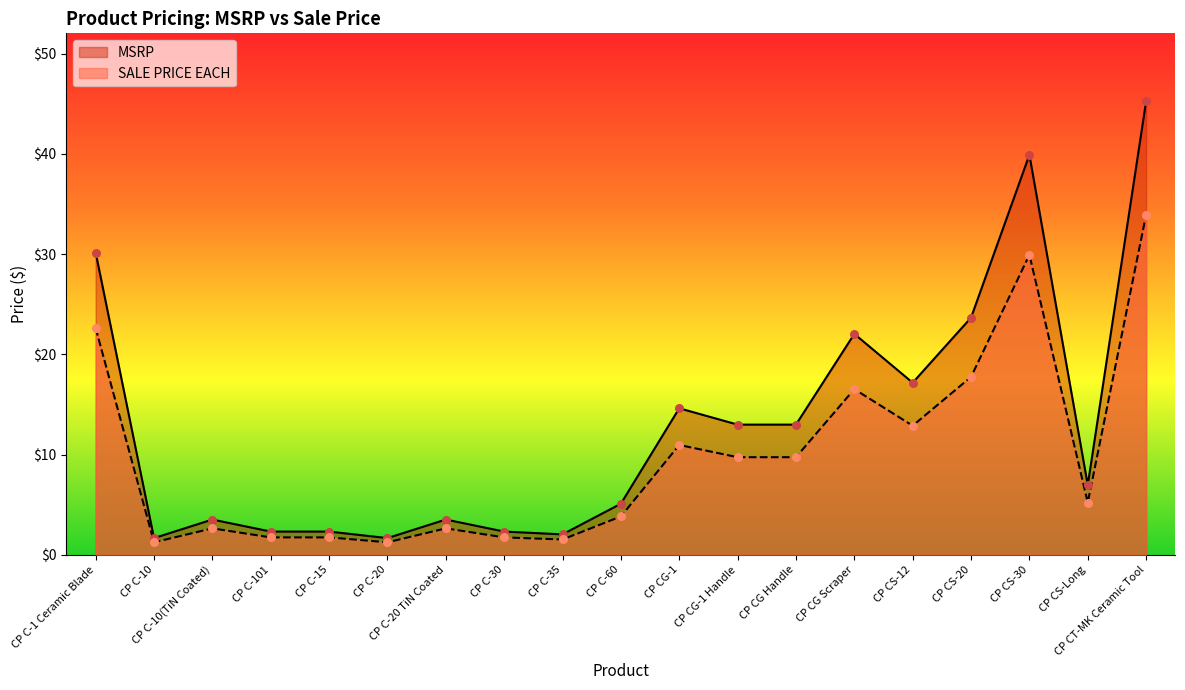

What are all the series names shown in the legend?

MSRP, SALE PRICE EACH